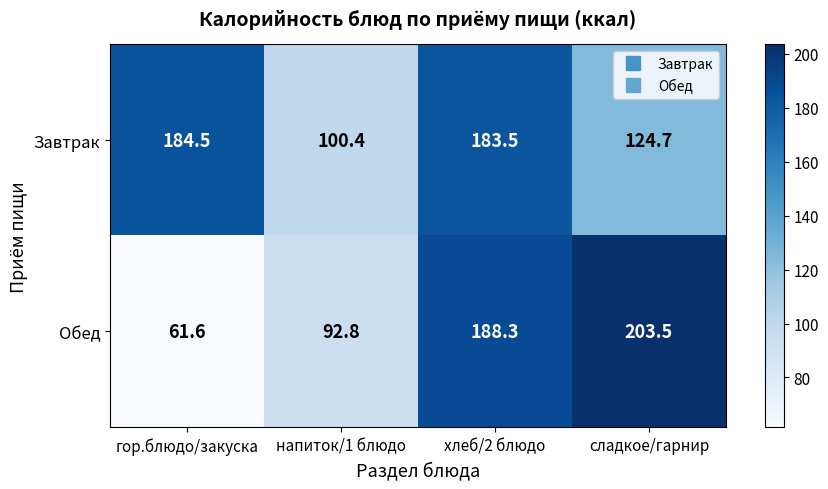

What is the minimum value shown in the chart?

61.6